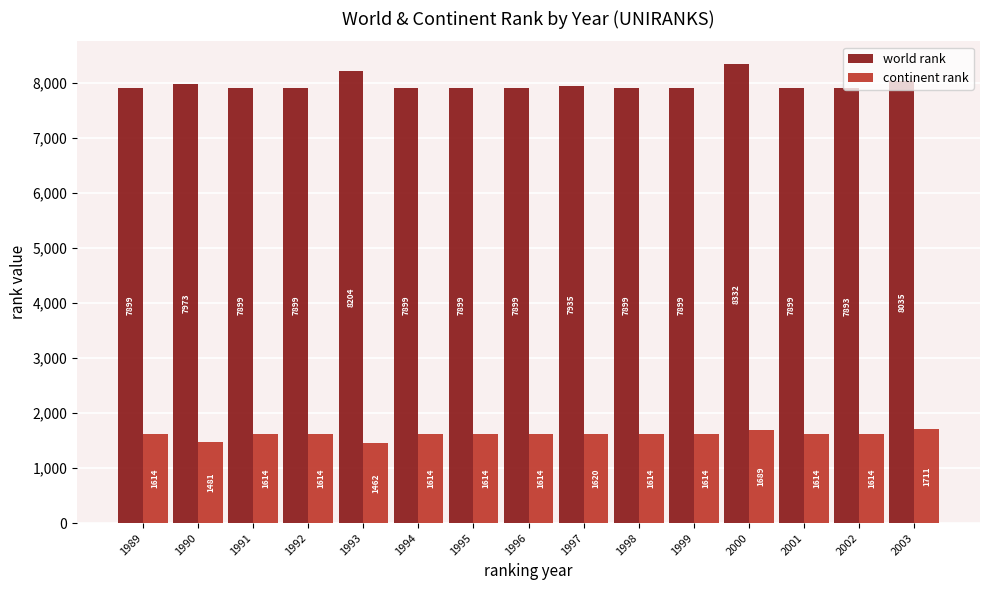

Reading right to left, extract all data points from this chart.

world rank: 2003=8035	2002=7893	2001=7899	2000=8332	1999=7899	1998=7899	1997=7935	1996=7899	1995=7899	1994=7899	1993=8204	1992=7899	1991=7899	1990=7973	1989=7899
continent rank: 2003=1711	2002=1614	2001=1614	2000=1689	1999=1614	1998=1614	1997=1620	1996=1614	1995=1614	1994=1614	1993=1462	1992=1614	1991=1614	1990=1481	1989=1614